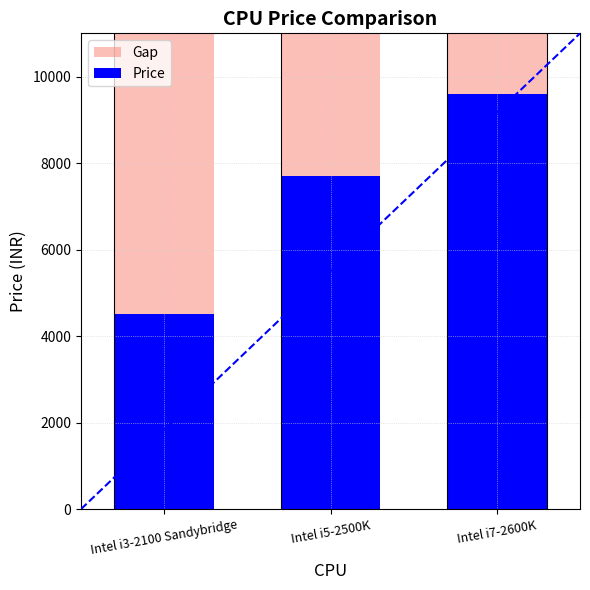

What value does the Gap series have at Intel i3-2100 Sandybridge?

11000